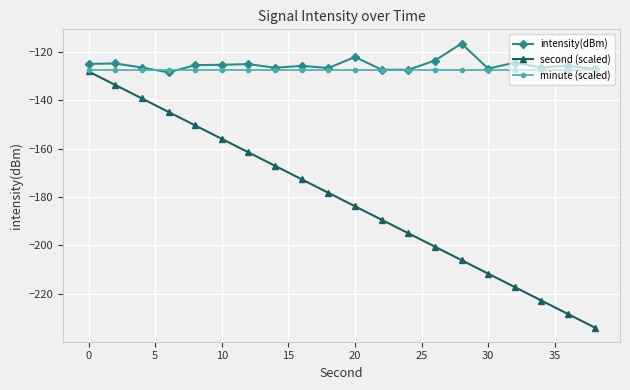

What is the value of the second (scaled) point at the 6th from the left?

-155.9